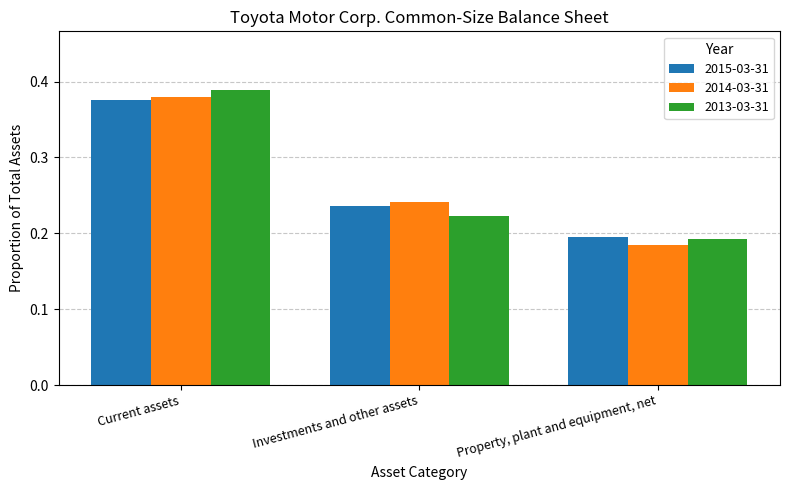

Which series has the largest range (max minus min)?

2013-03-31